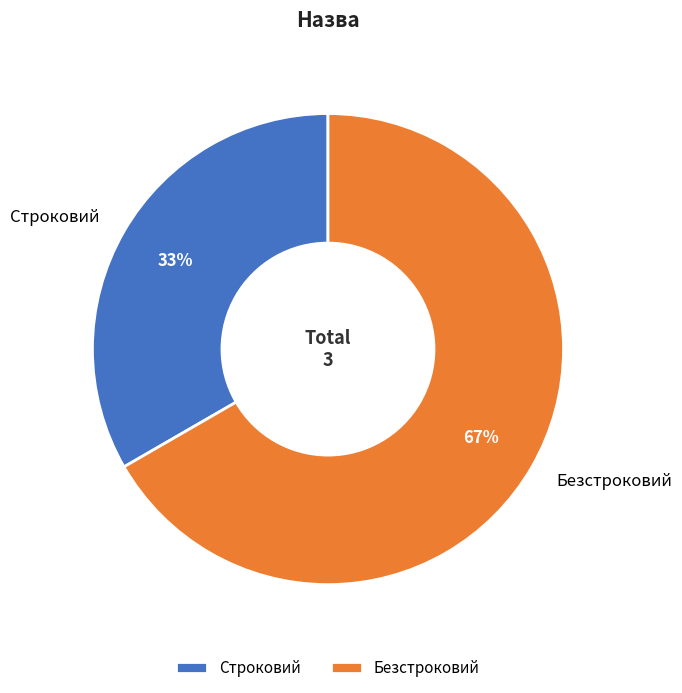

What is the smallest slice in the pie chart?

Строковий